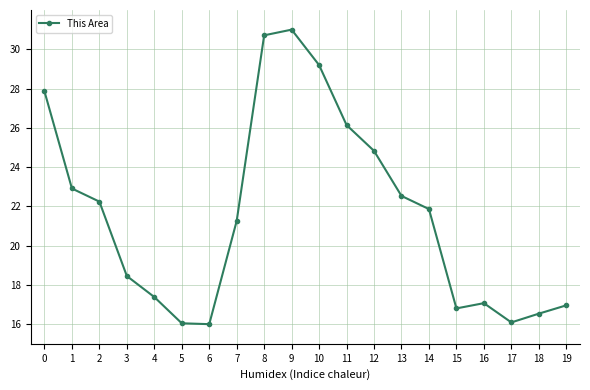

What is the minimum value shown in the chart?

16.0